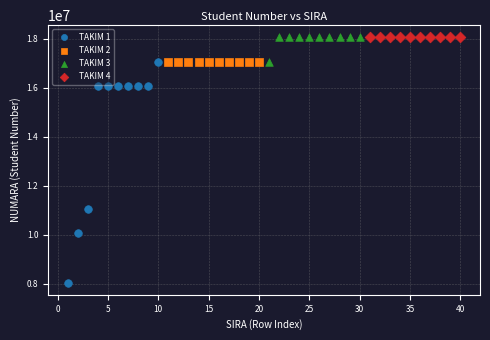

Which series has the widest spread of Y values?

TAKIM 1